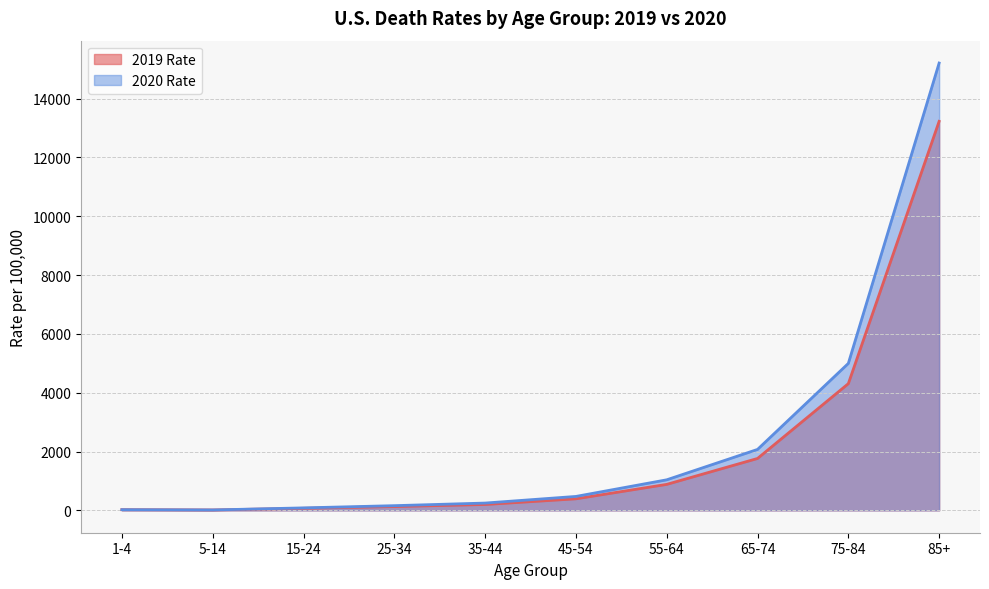

Where do 2020 Rate and 2019 Rate first cross each other?

1-4 and 5-14